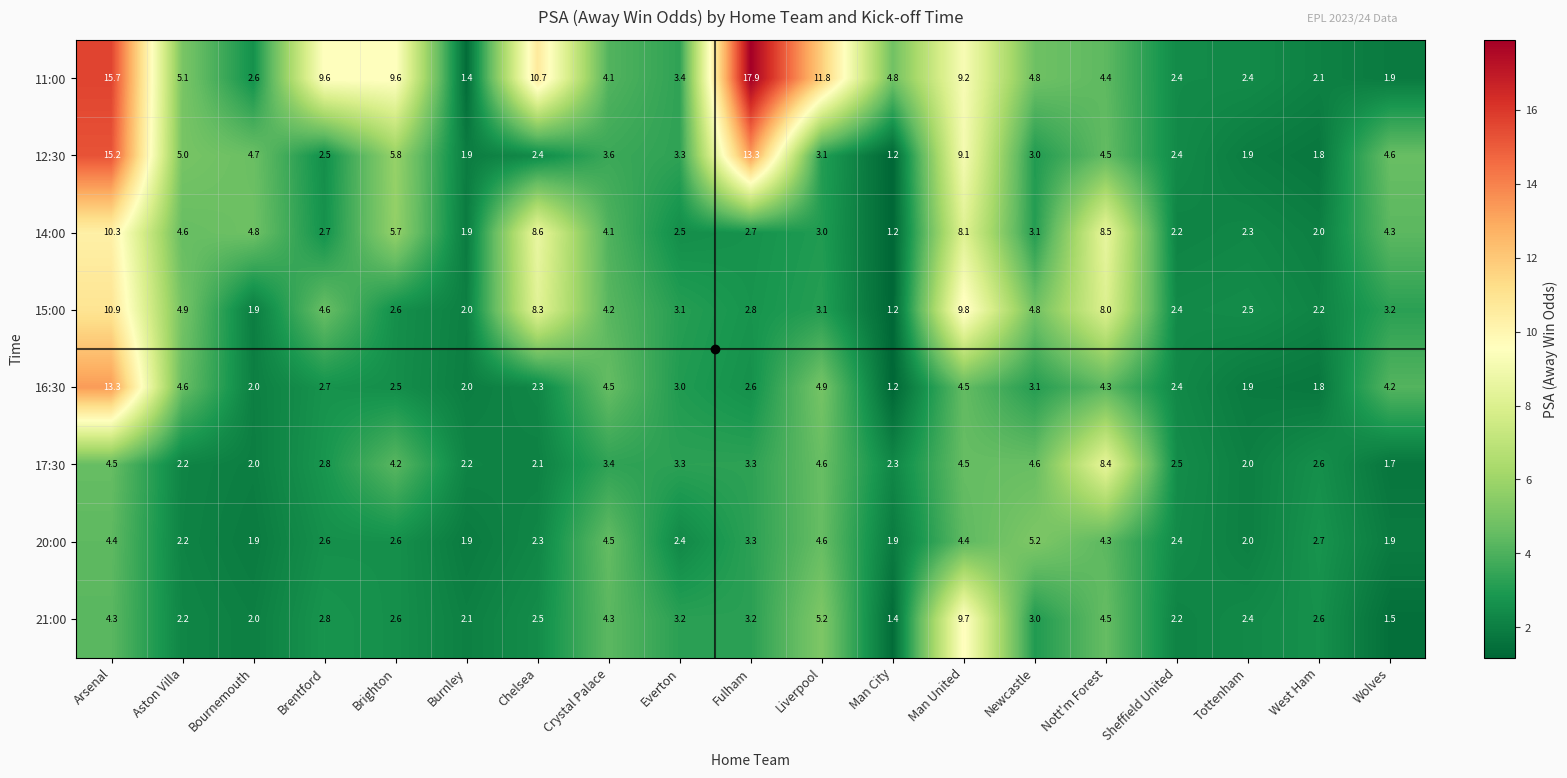

What is the maximum value shown in the chart?

17.9